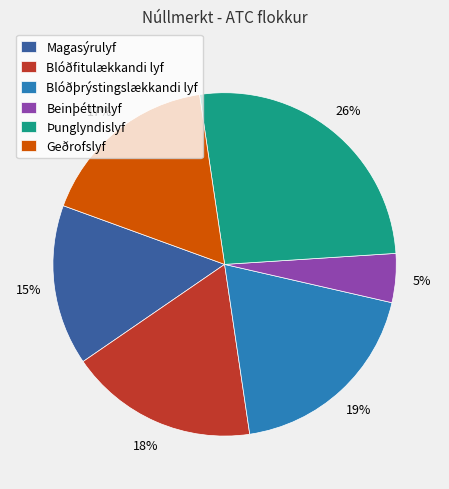

Which slice is the largest?

Þunglyndislyf